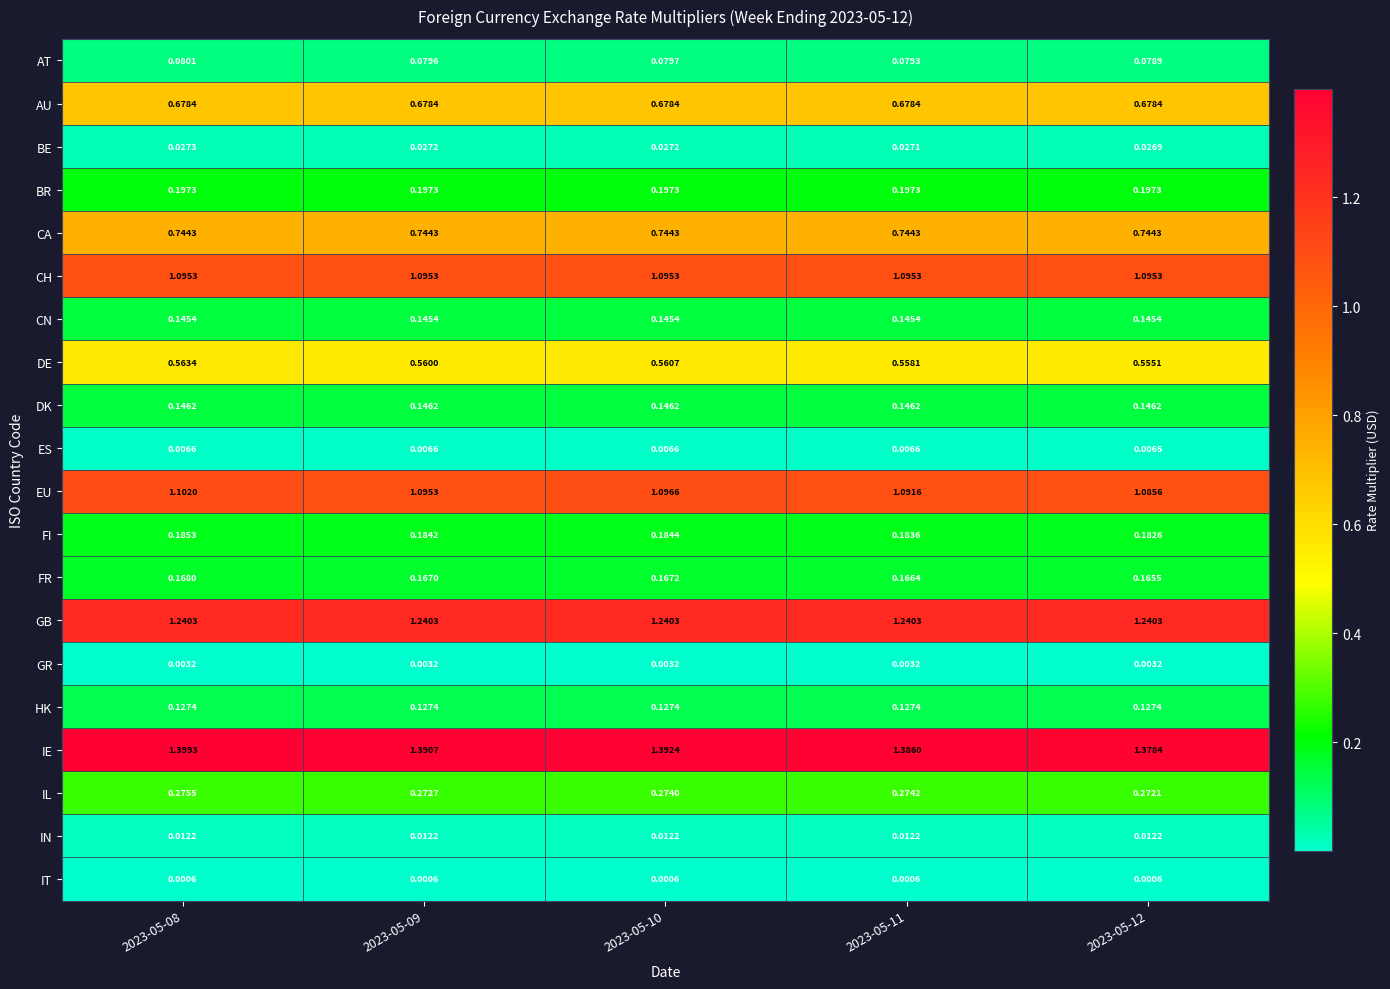

Which series changed the most between 2023-05-10 and 2023-05-12?

IE